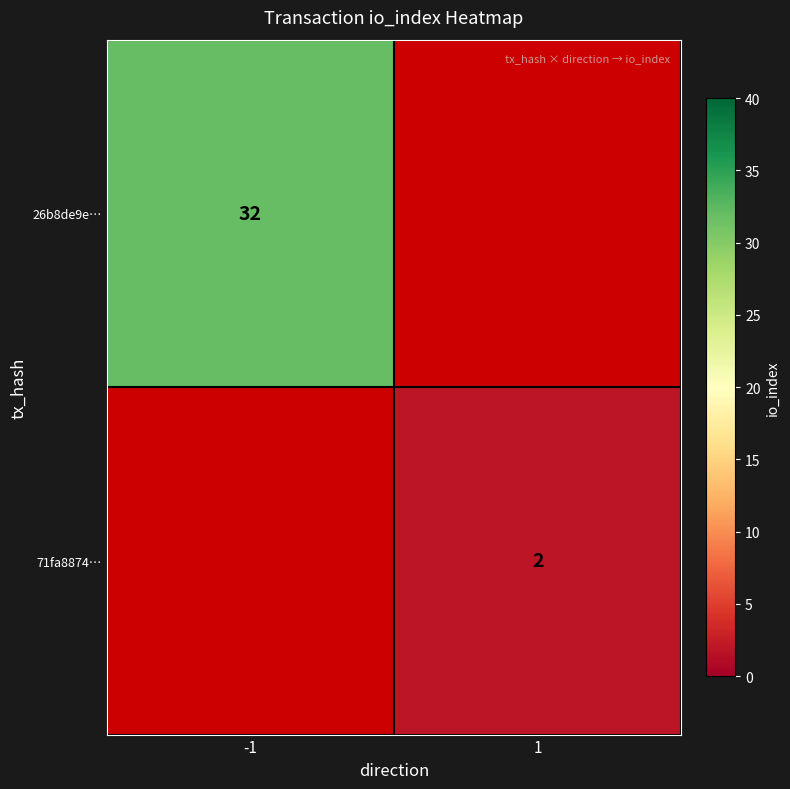

What is the greatest value displayed?

32.0